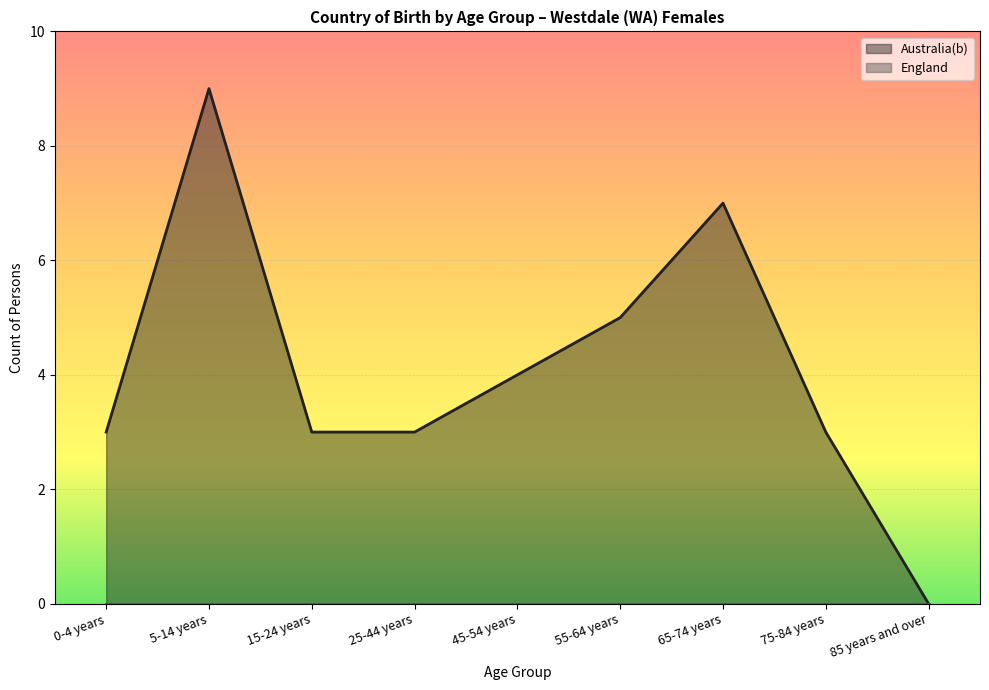

Between 85 years and over and 45-54 years, which is larger?

45-54 years